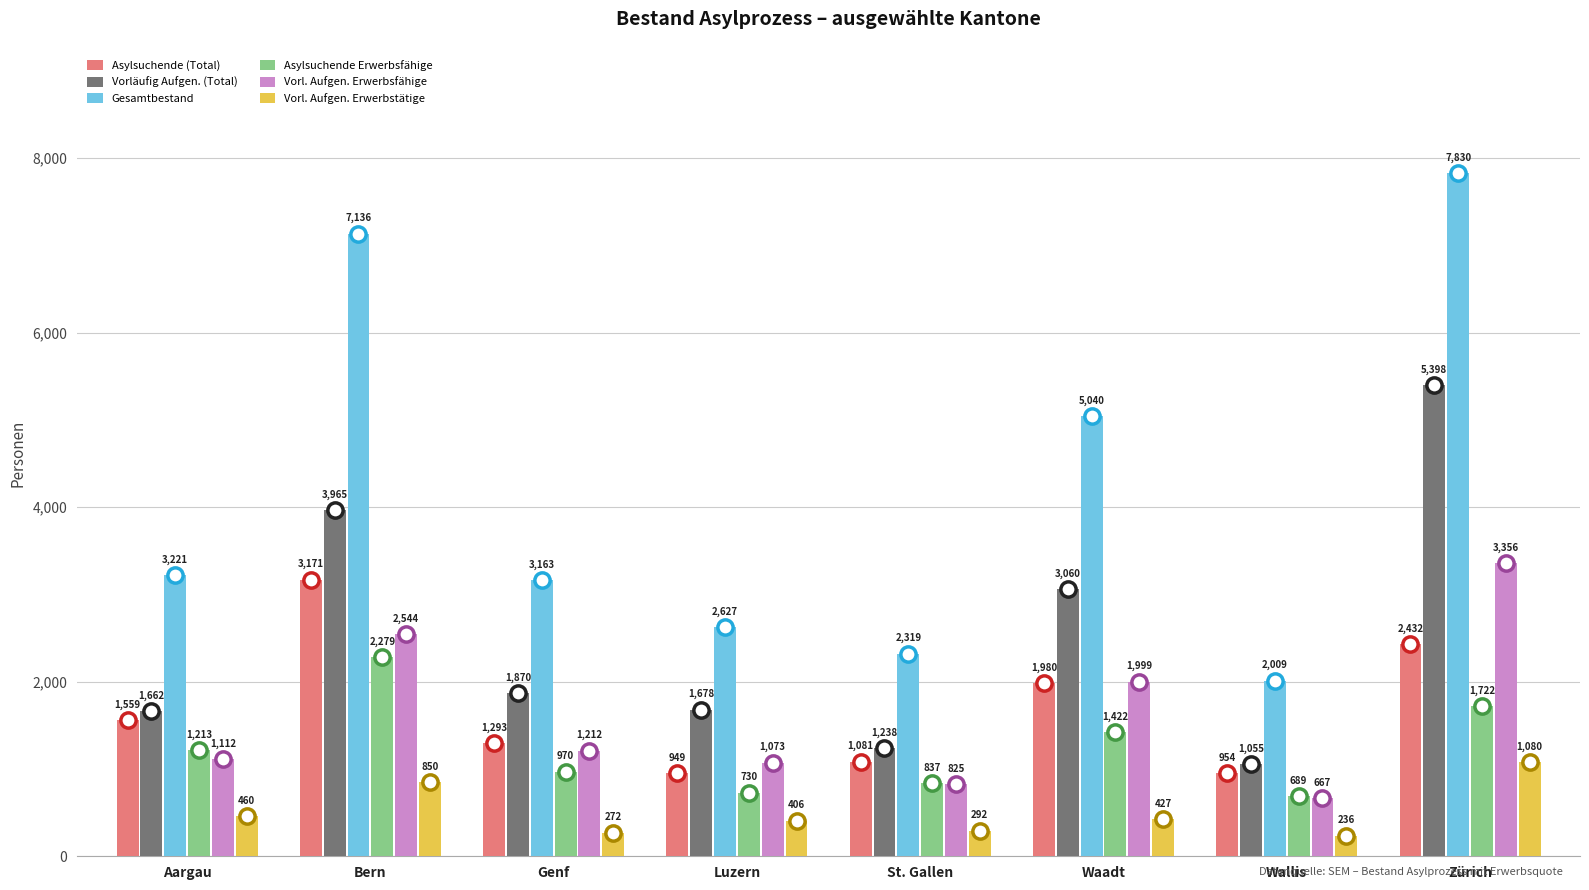

Between Aargau and Waadt, which series saw the biggest shift?

Gesamtbestand